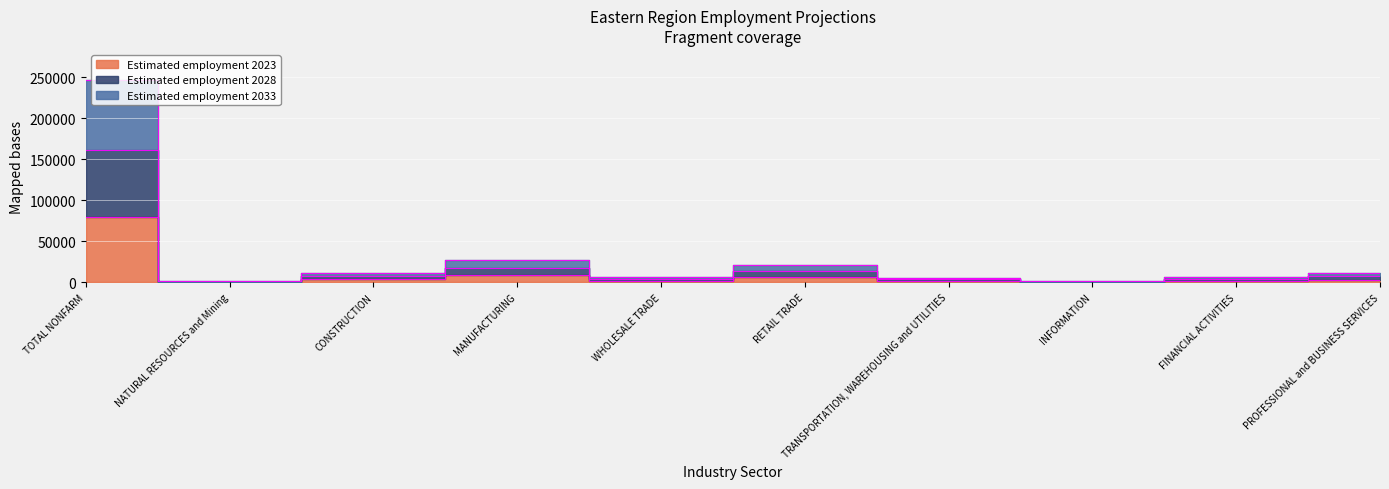

Does the chart display data point markers on the line(s)?

No